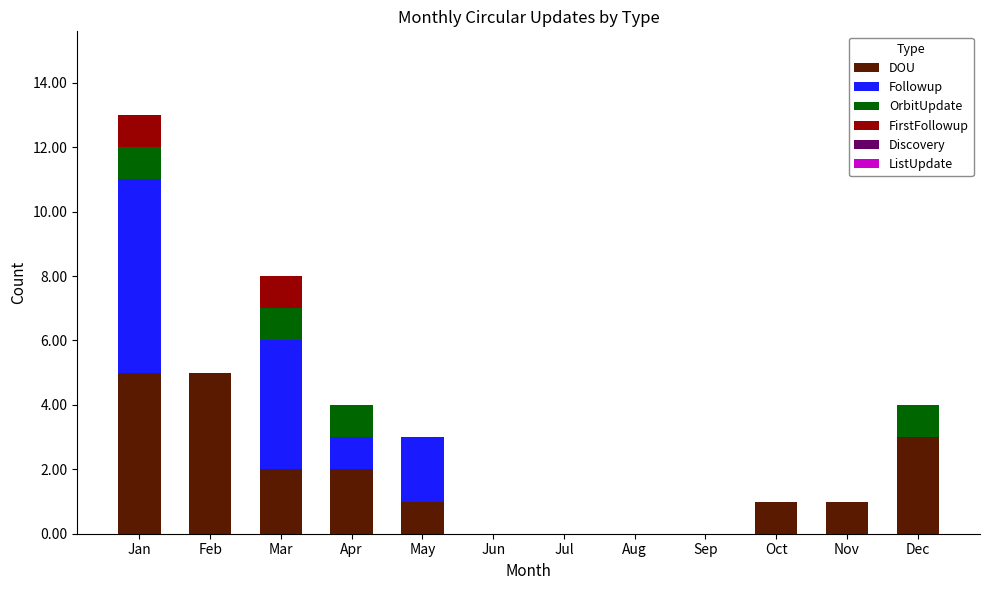

True or false: DOU has a value of 2 at Apr.

True